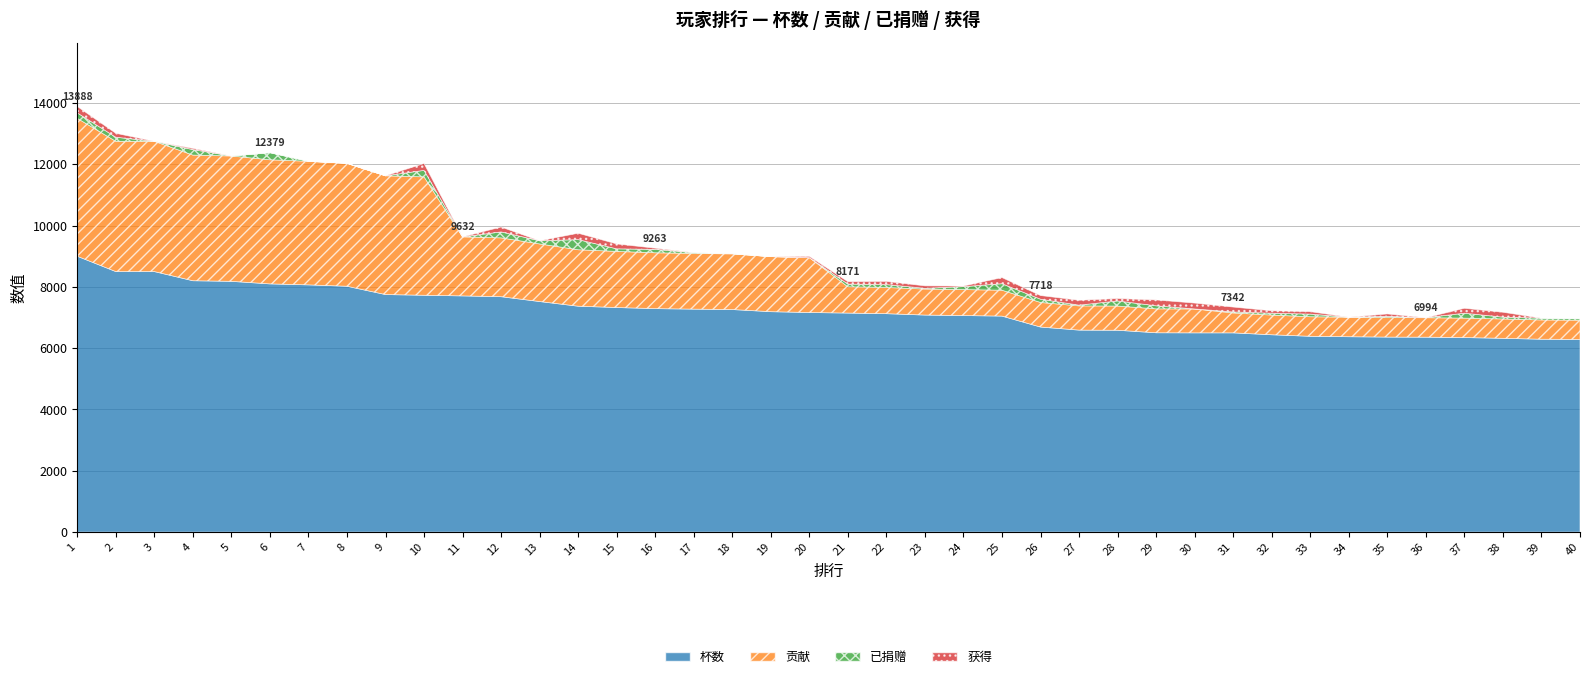

At which label is 获得 closest to 112?

22